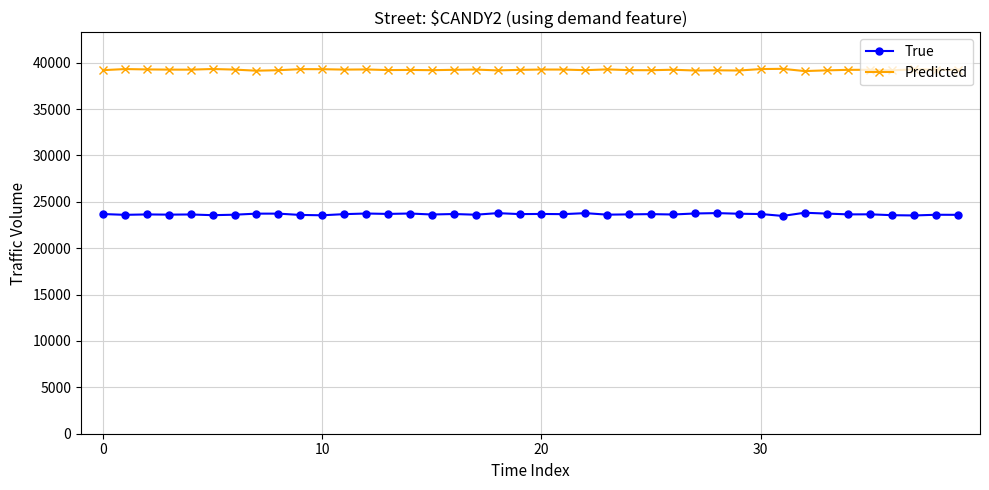

What is the value of the True point at the 21st from the left?

23696